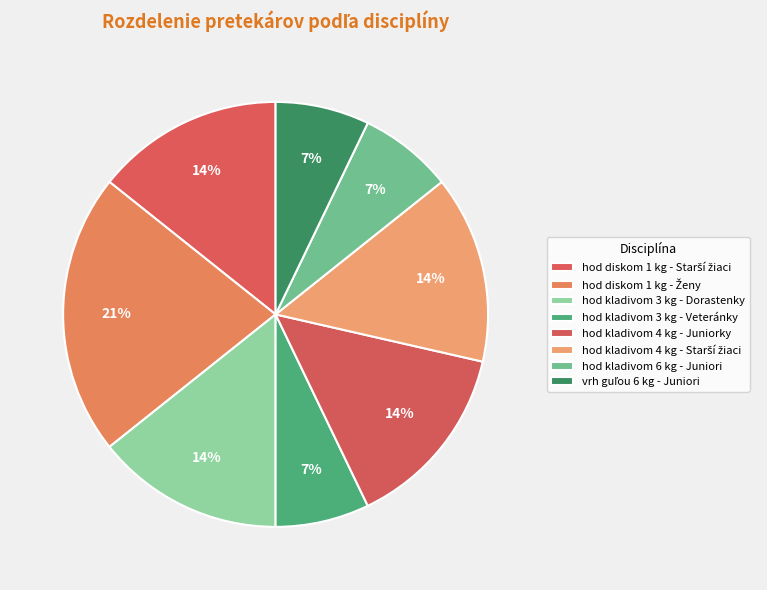

How many slices are in this pie chart?

8